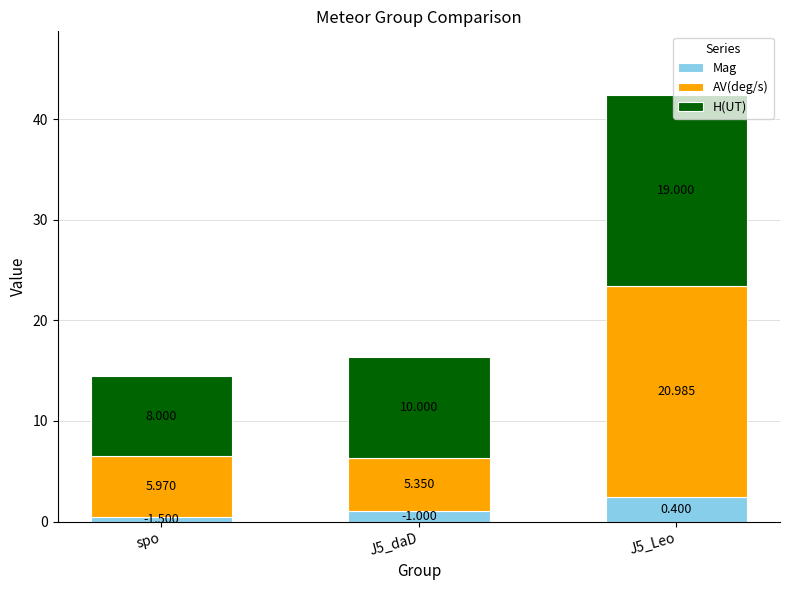

Count the Mag values in the range 0 to 2.

2